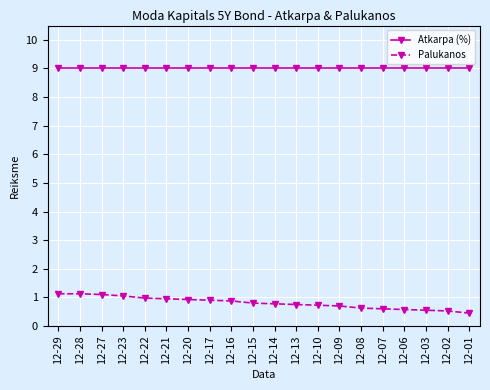

Is this an area chart (filled region under the line)?

No